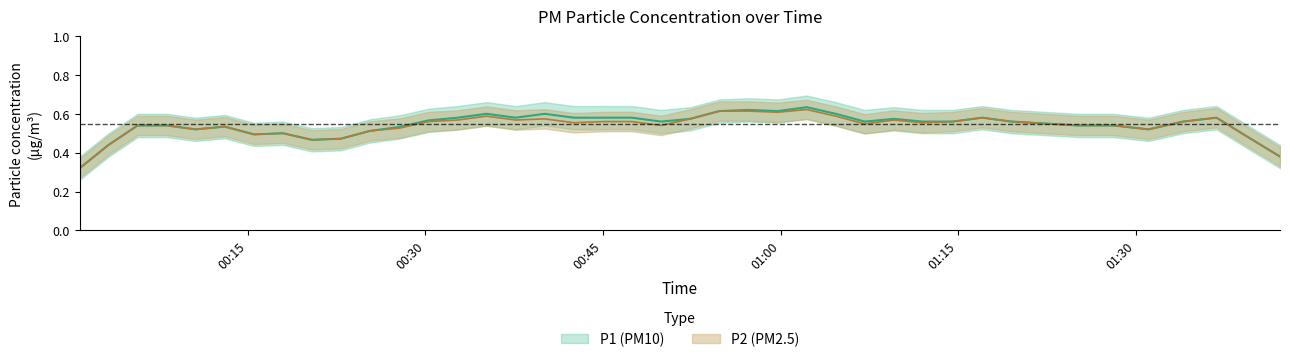

At 5, list the series in order from smallest to largest.

P1, P2